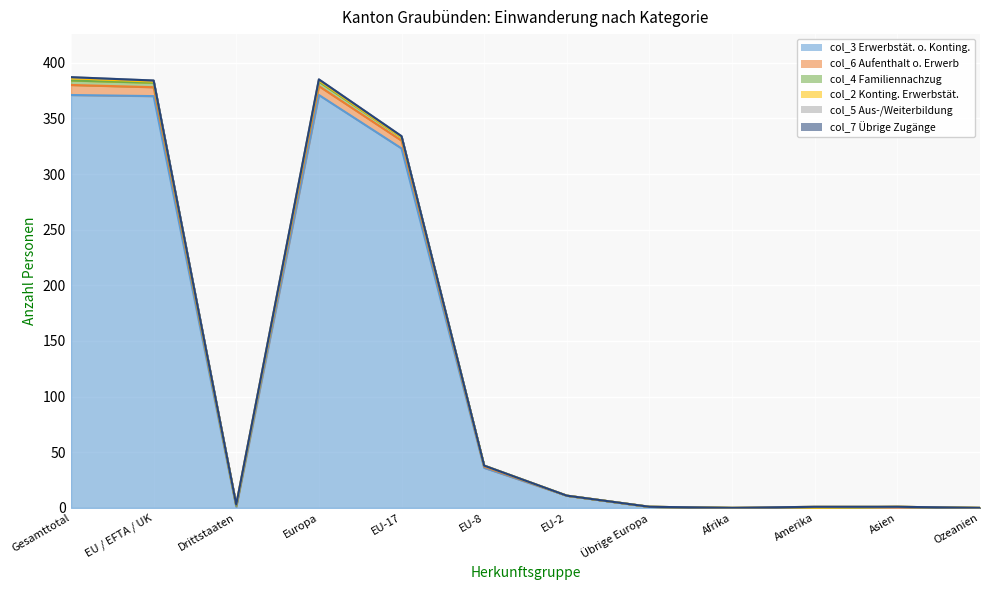

How many values in col_5 (Aus- und Weiterbildung) are above zero?

9